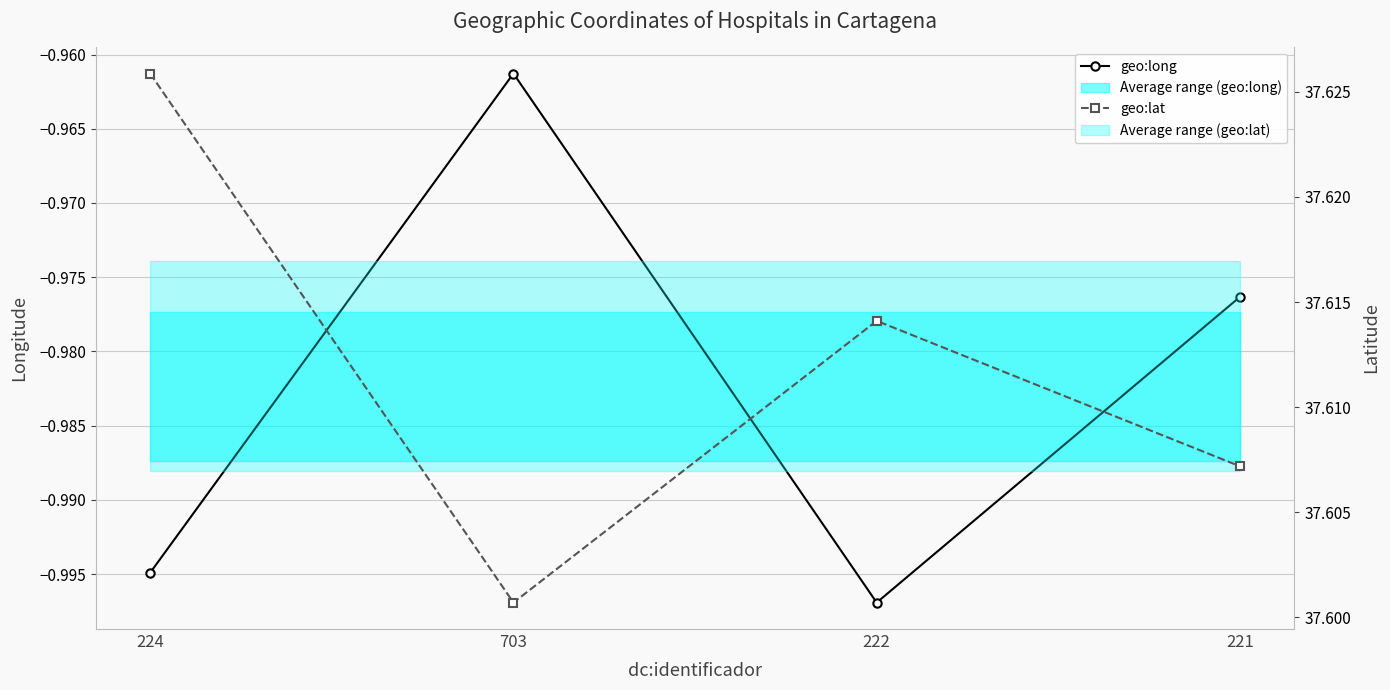

True or false: geo:long has a value of -0.3 at 221.

False